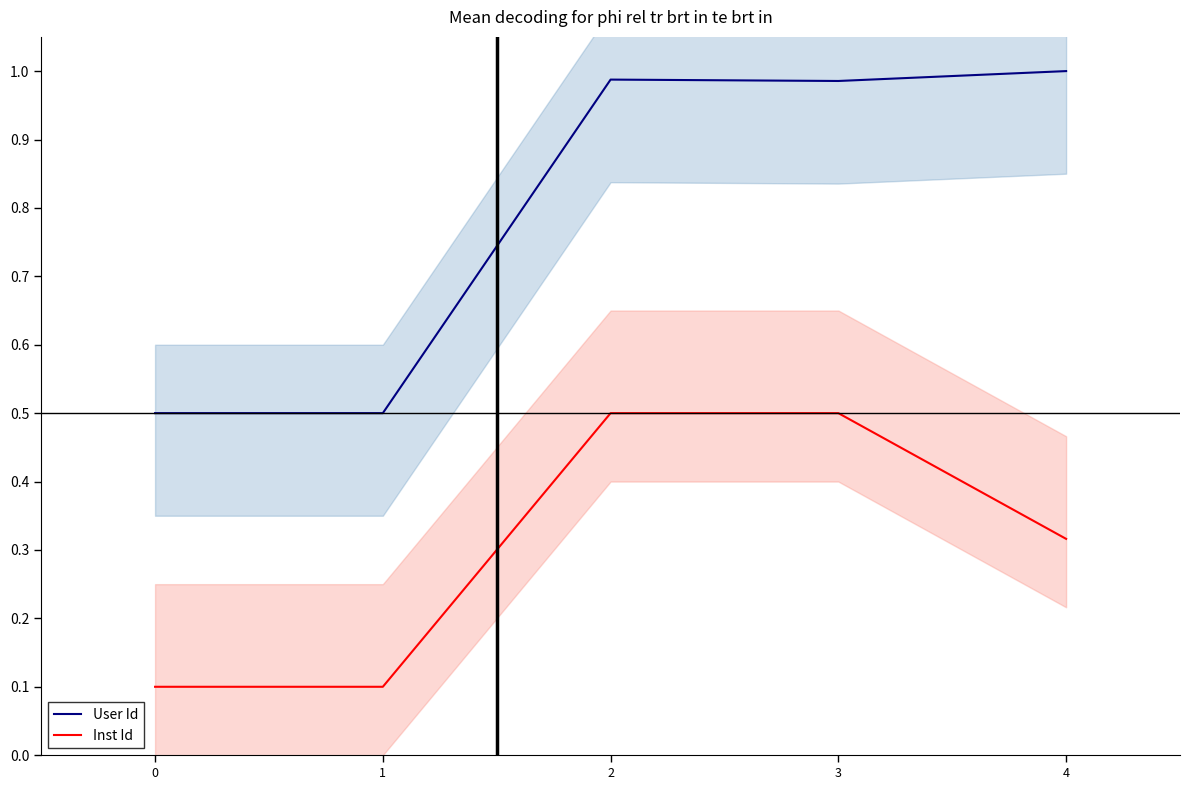

Where is the first local maximum for User Id?

2